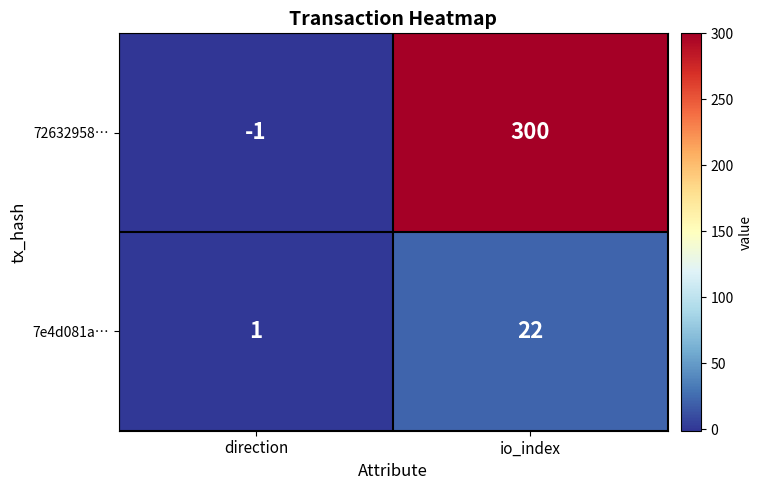

List the series in order of their overall mean, lowest first.

7e4d081a…, 72632958…